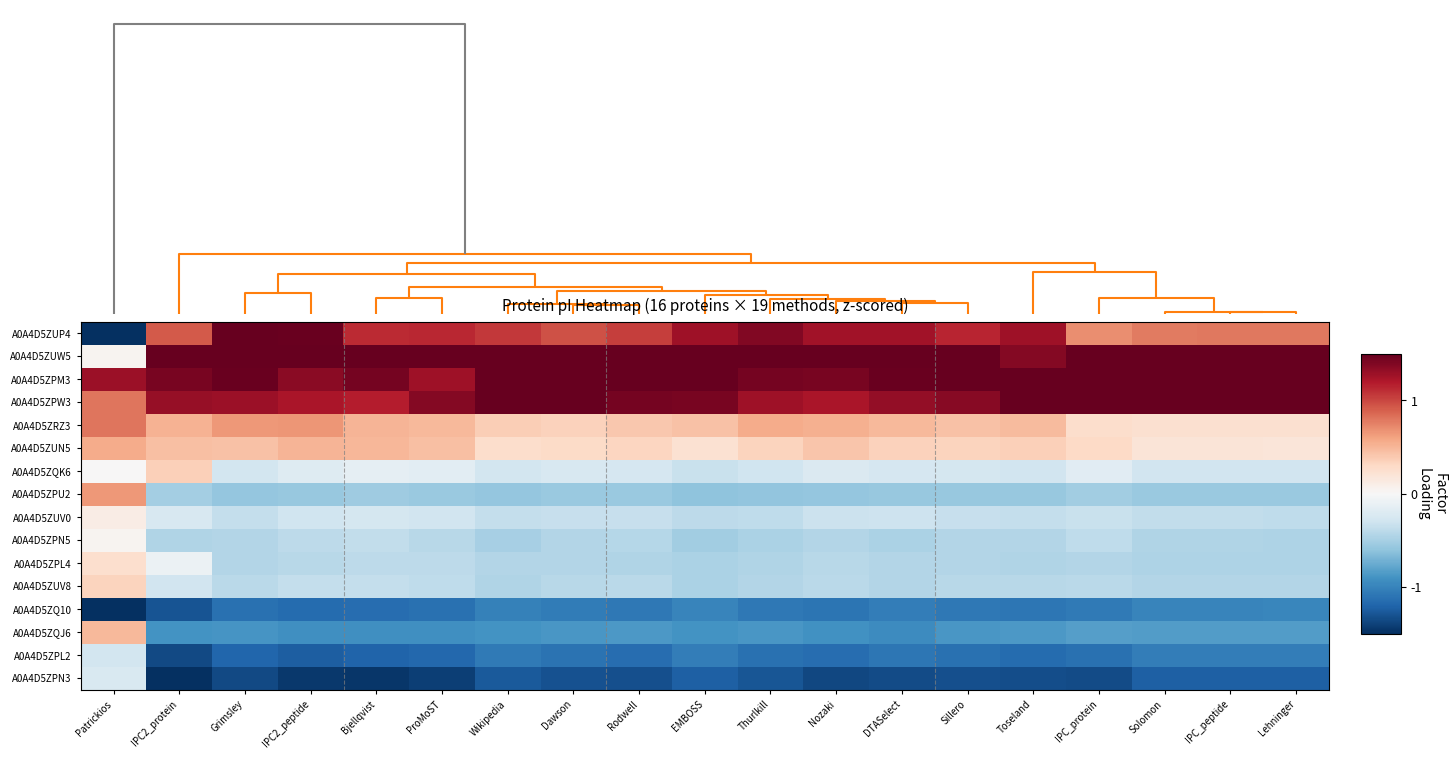

Rank the series by their maximum value, from highest to lowest.

A0A4D5ZUW5, A0A4D5ZPM3, A0A4D5ZPW3, A0A4D5ZUP4, A0A4D5ZRZ3, A0A4D5ZPU2, A0A4D5ZUN5, A0A4D5ZQJ6, A0A4D5ZQK6, A0A4D5ZUV8, A0A4D5ZPL4, A0A4D5ZUV0, A0A4D5ZPN5, A0A4D5ZPN3, A0A4D5ZPL2, A0A4D5ZQ10